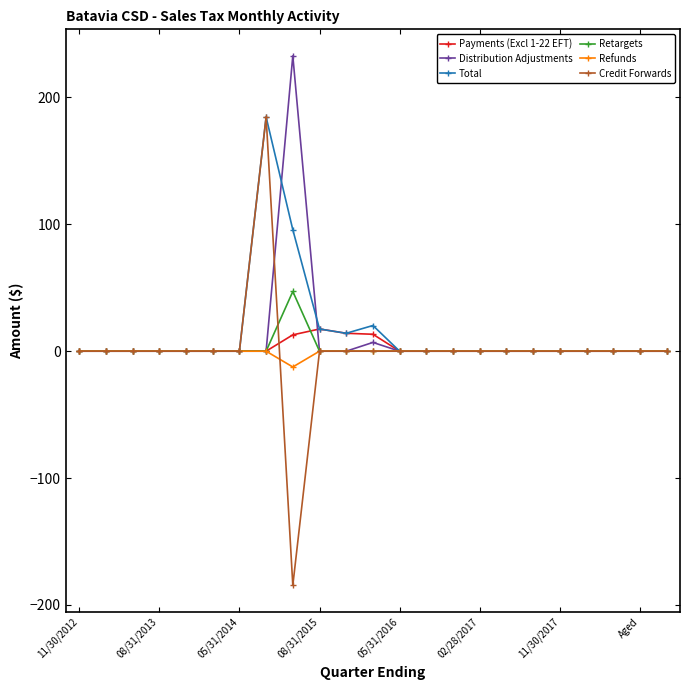

Does the chart have visible grid lines?

No